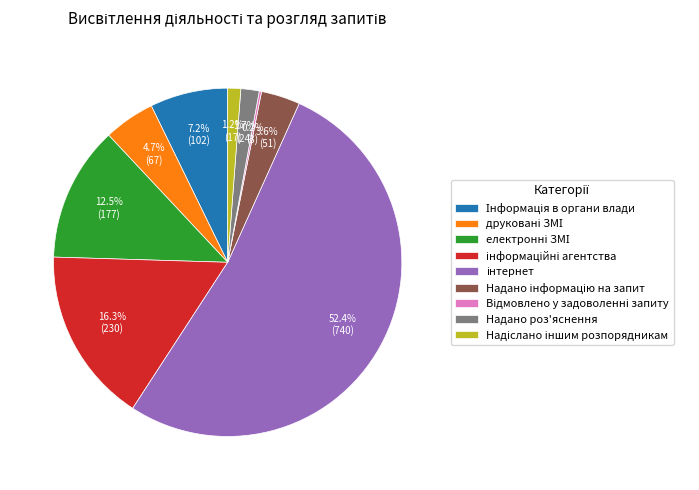

Does any single category account for the majority?

Yes